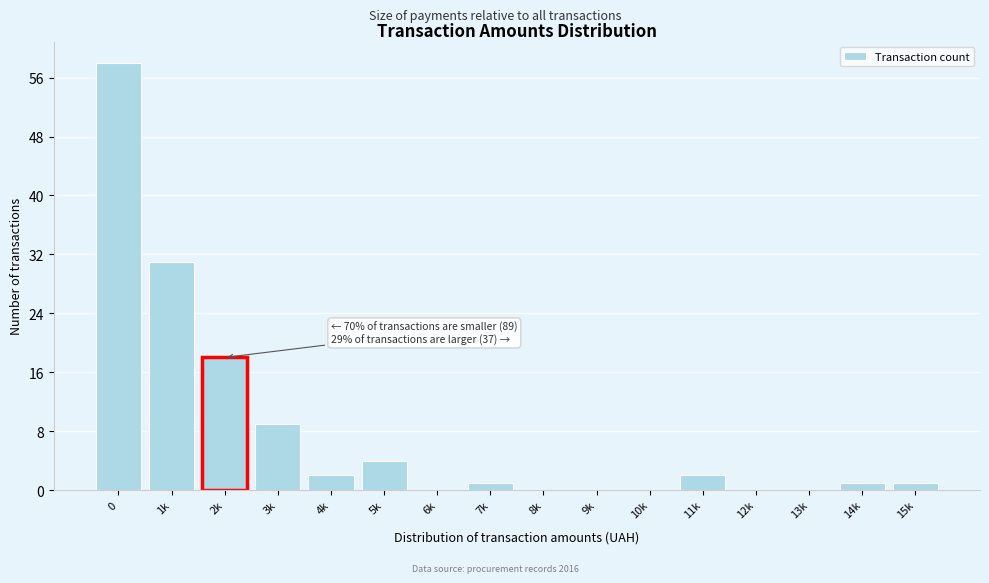

Reading left to right, list all the values displayed in this chart.

0=58	1k=31	2k=18	3k=9	4k=2	5k=4	6k=0	7k=1	8k=0	9k=0	10k=0	11k=2	12k=0	13k=0	14k=1	15k=1